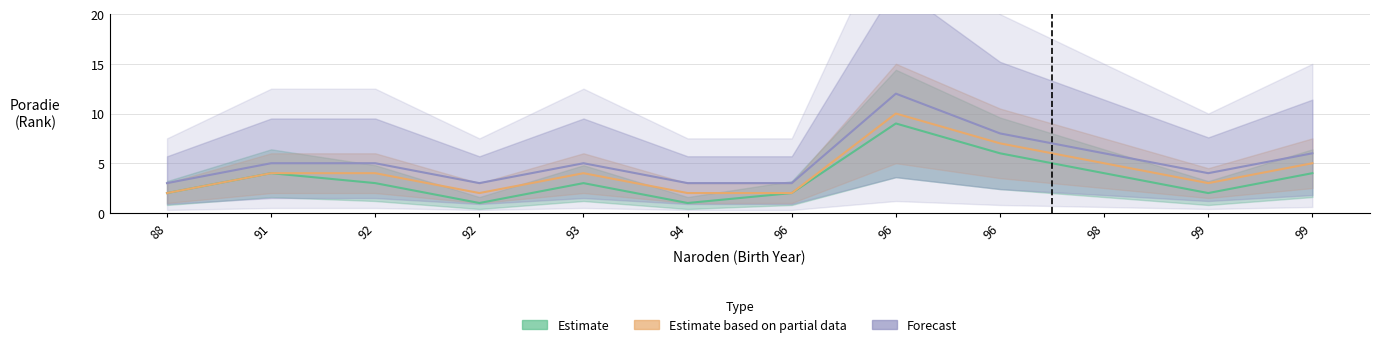

Which has a higher value, 91 or 99?

91